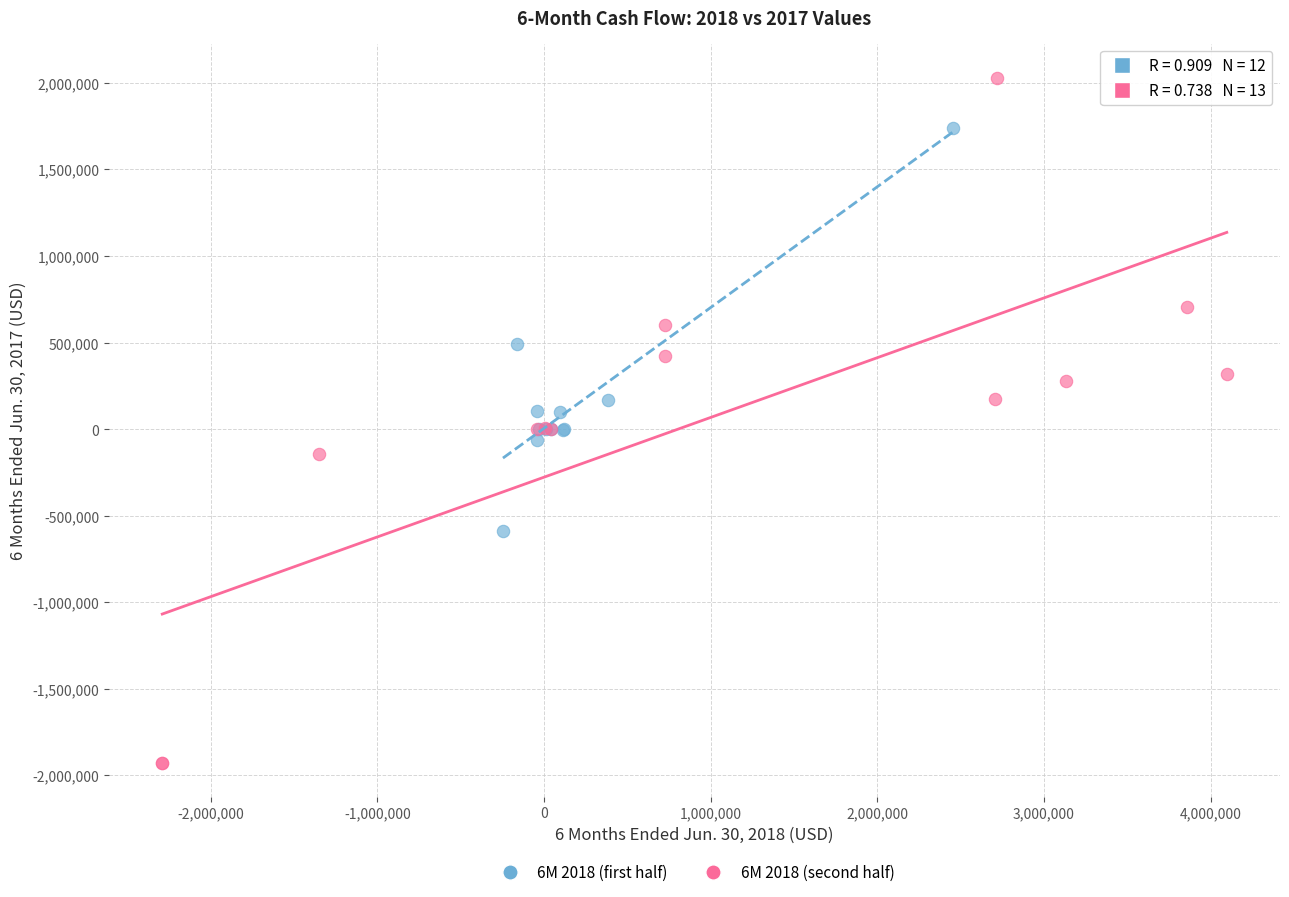

Which series reaches the minimum Y coordinate?

6M 2018 (second half)